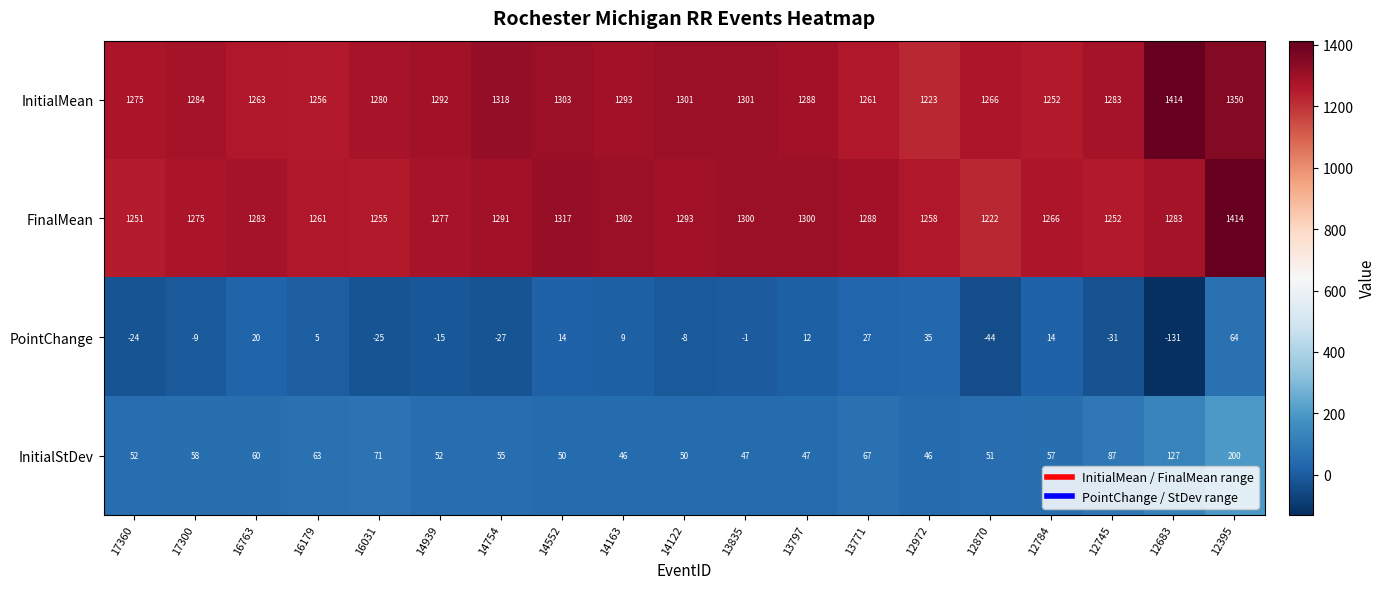

What is the sum of all FinalMean values?

24388